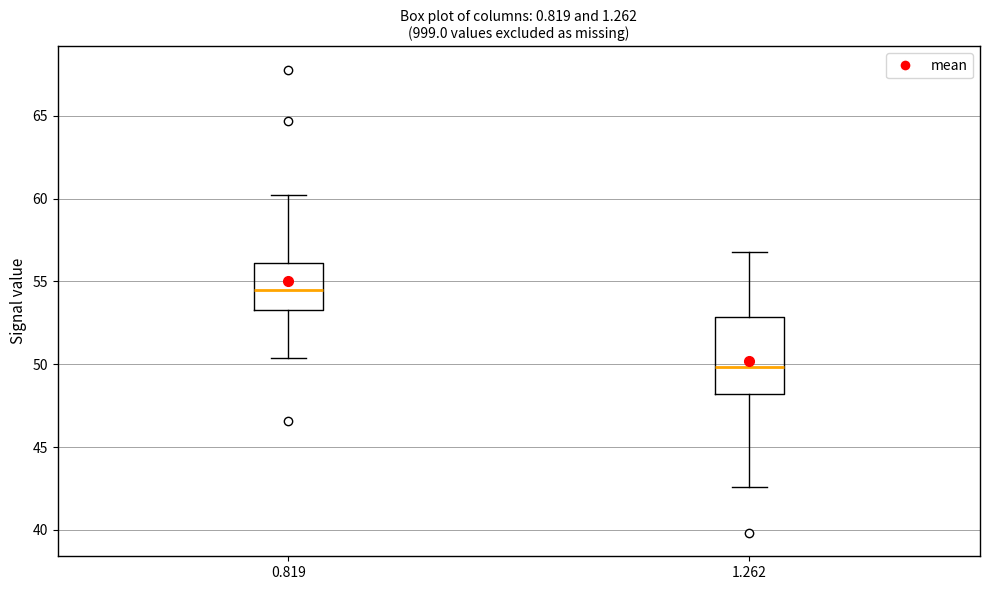

Reading left to right, transcribe this box plot: for each box, give where its median line is, the range the box spans, and where its two whiskers end, as read against the y-axis. The values are not printed on the chart, so give them approximately, as read against the axis.

0.819: median 54.5, box 53.5 to 56.0, whiskers 50.5 to 60.0
1.262: median 50.0, box 48.0 to 53.0, whiskers 42.5 to 57.0